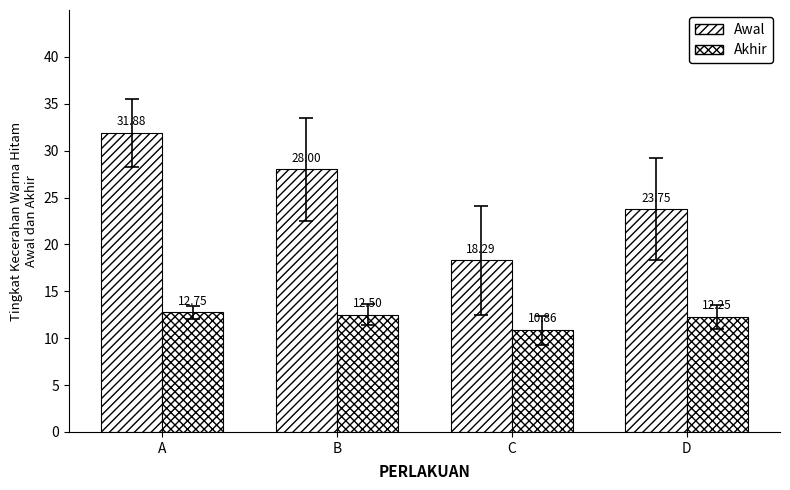

At how many categories does at least one series exceed 16?

4